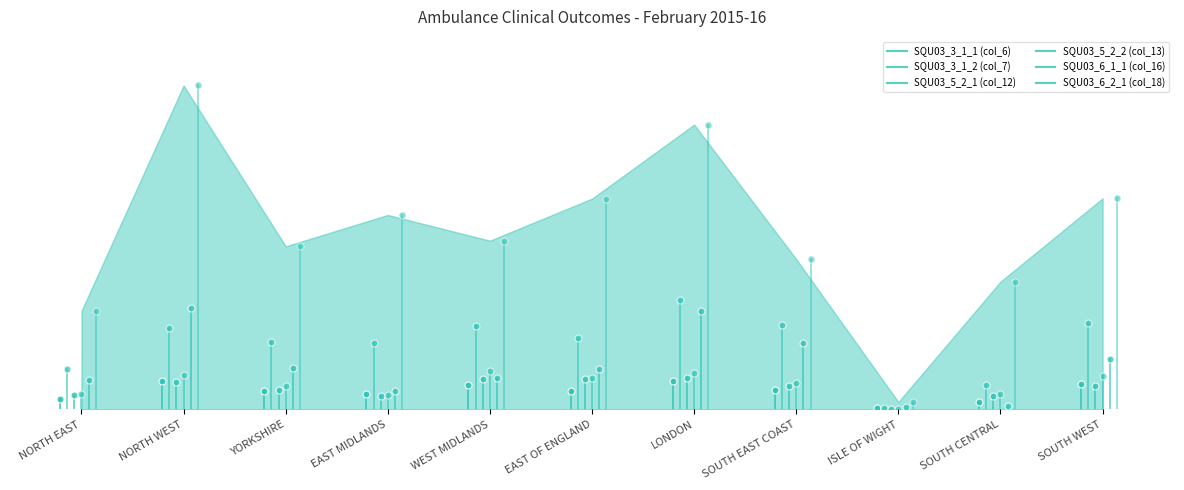

At which label is SQU03_3_1_2 (col_7) closest to 208?

EAST MIDLANDS